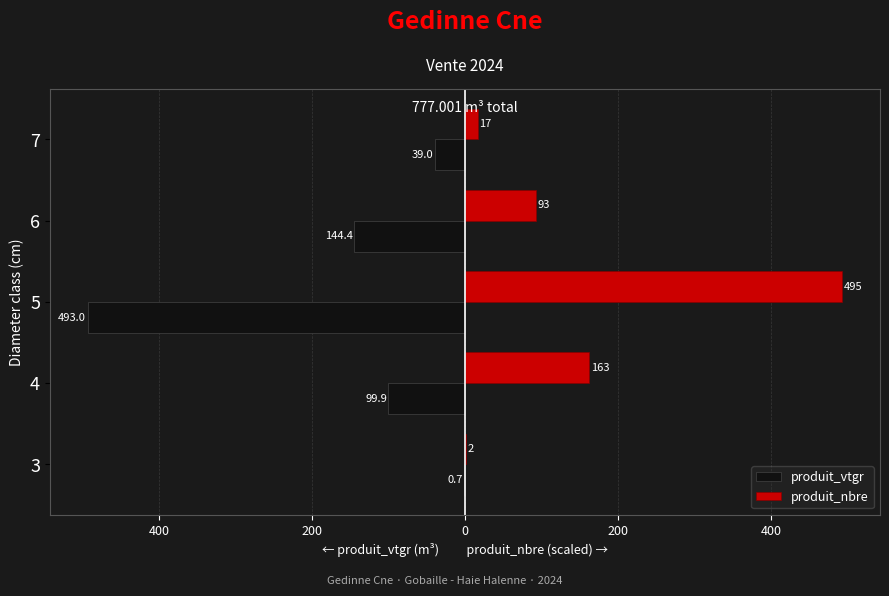

What are all the series names shown in the legend?

produit_vtgr, produit_nbre